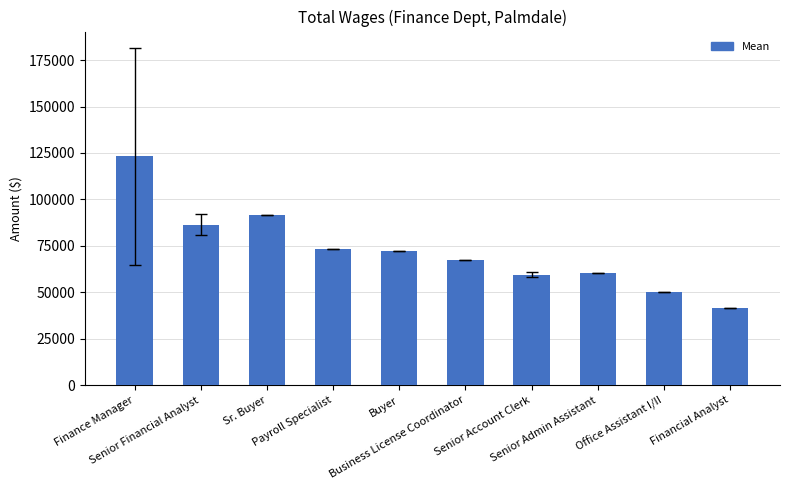

What is the label of the 5th bar from the left?

Buyer